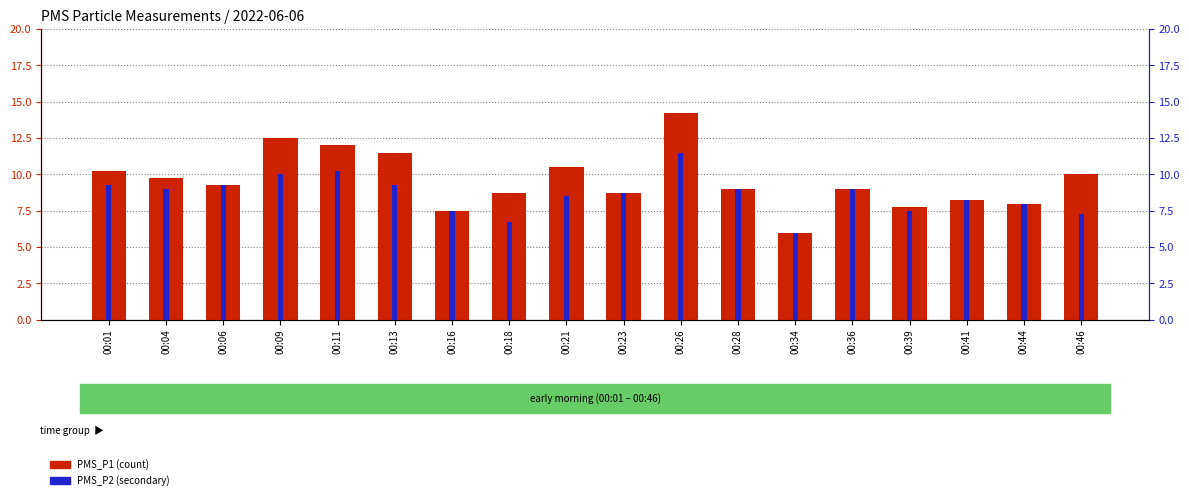

What is the total value across all series at 00:16?

15.0